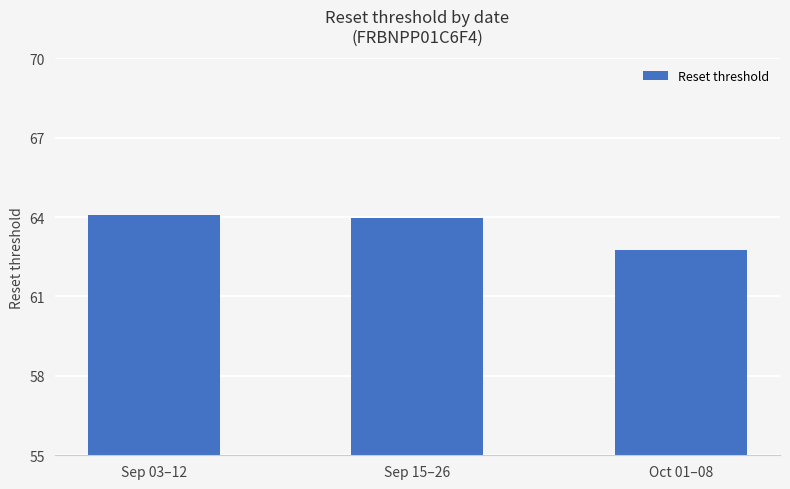

How many distinct data groups are displayed?

1